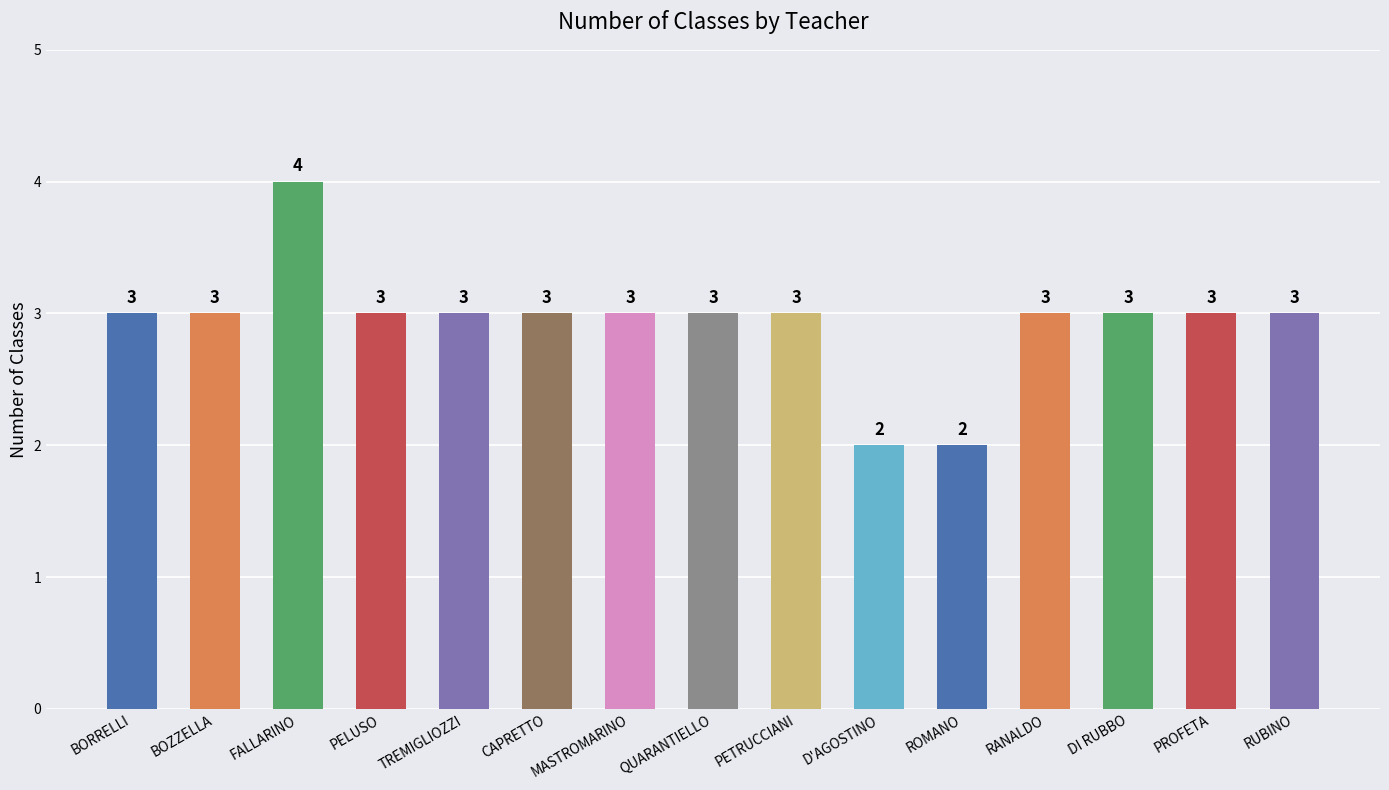

How many bars are there in total?

15